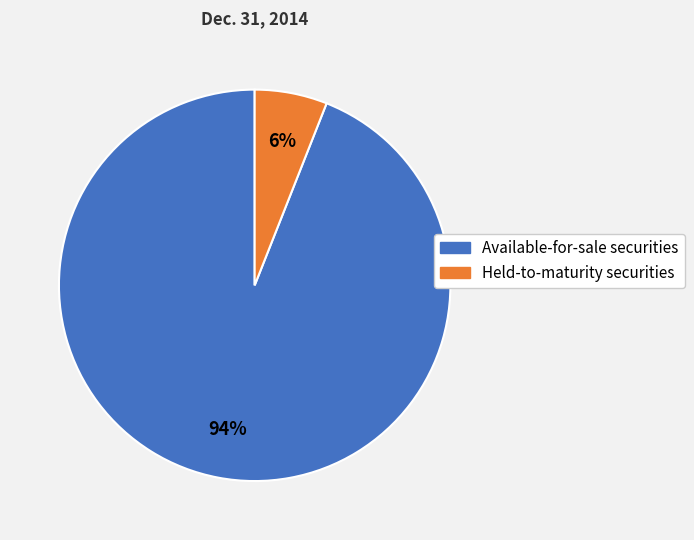

Which category accounts for the majority?

Available-for-sale securities